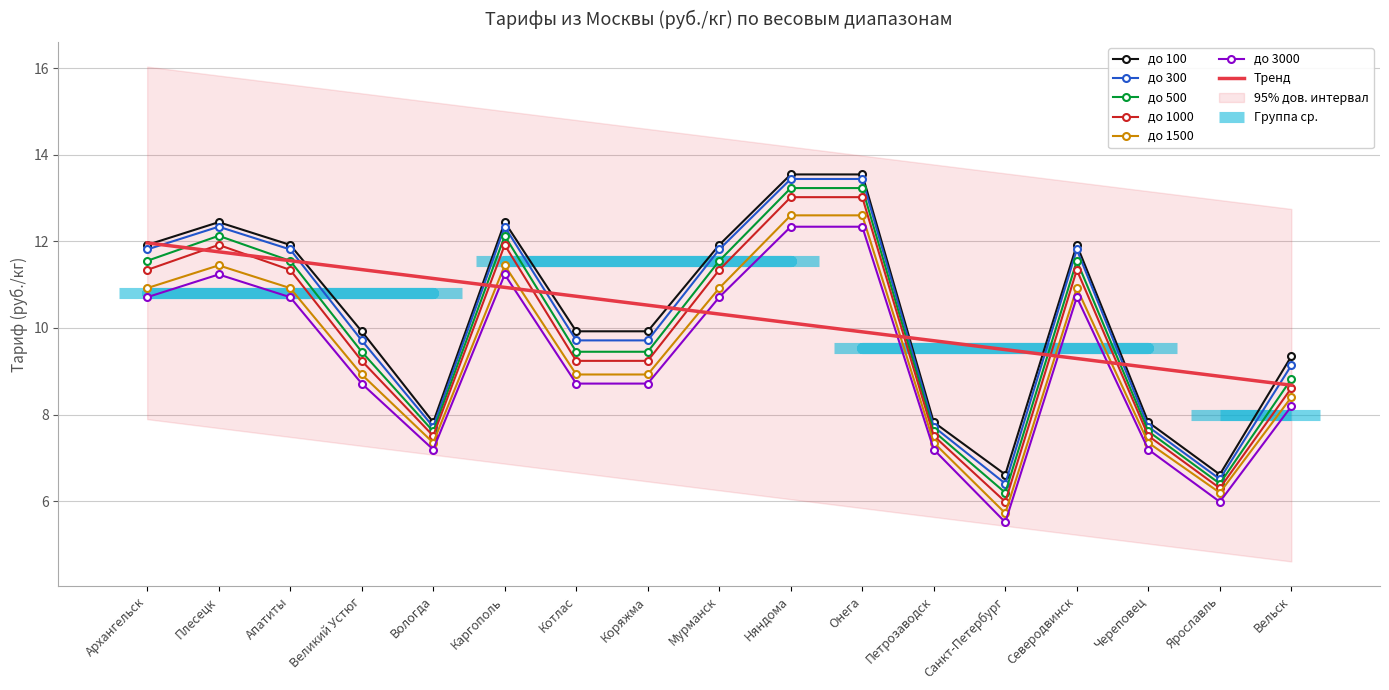

True or false: до 500 and до 300 intersect in this chart.

False